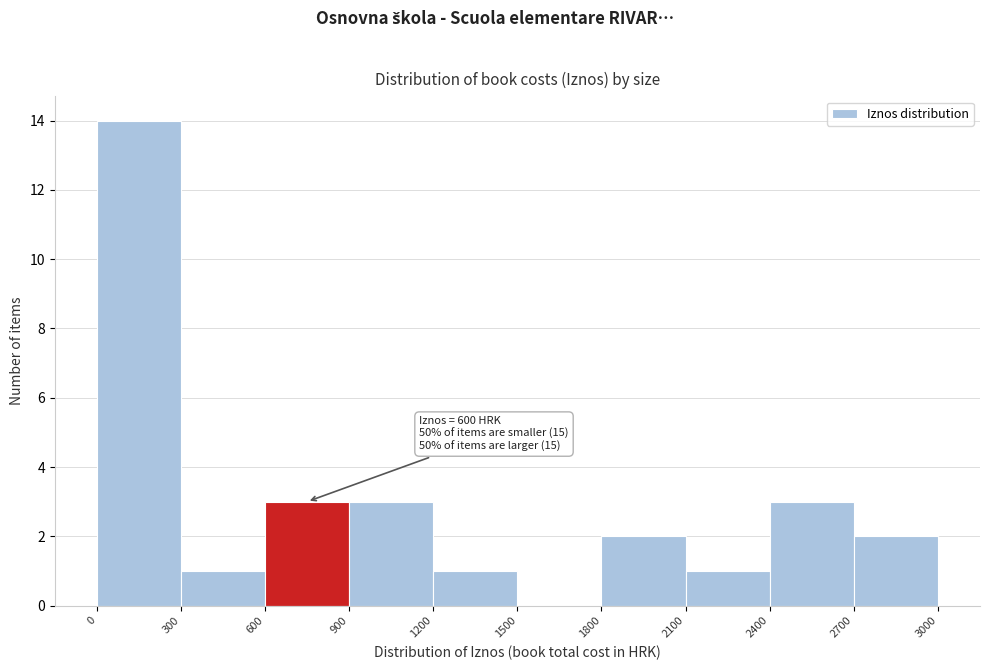

Which range on the x-axis has the tallest bar?

0 to 300